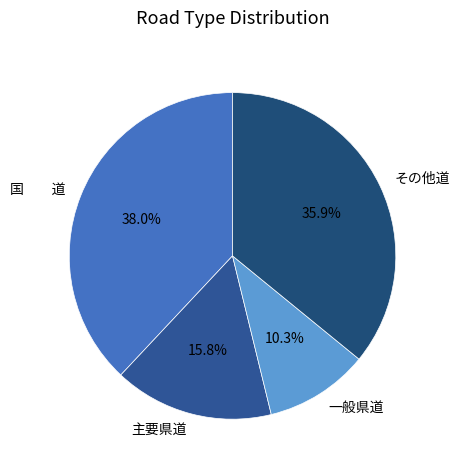

What percentage is the 一般県道 slice, to the nearest percent?

10%